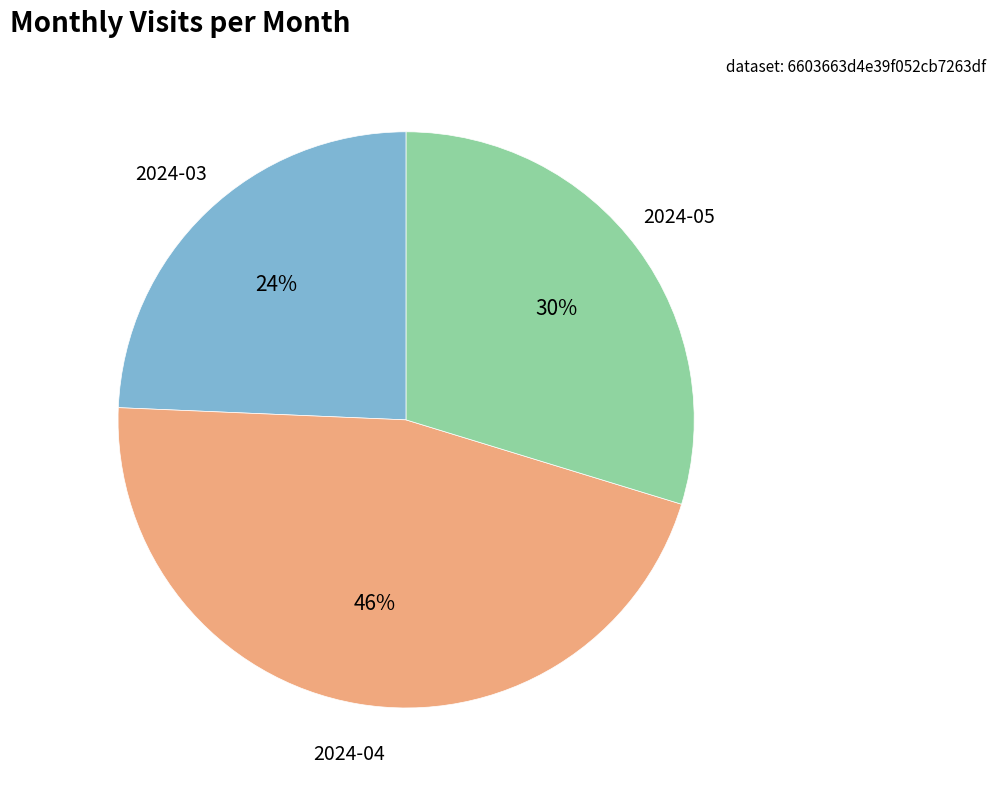

To the nearest percent, what is the average slice percentage?

33%